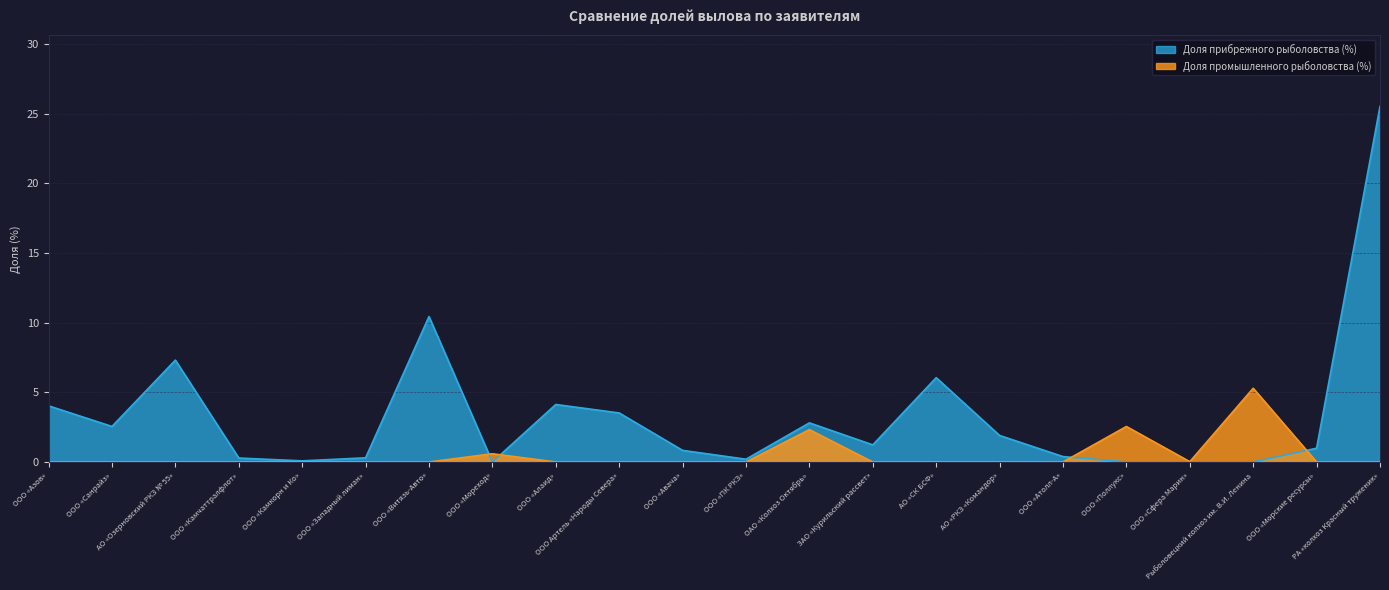

What is the maximum value for Доля промышленного рыболовства (%)?

5.3